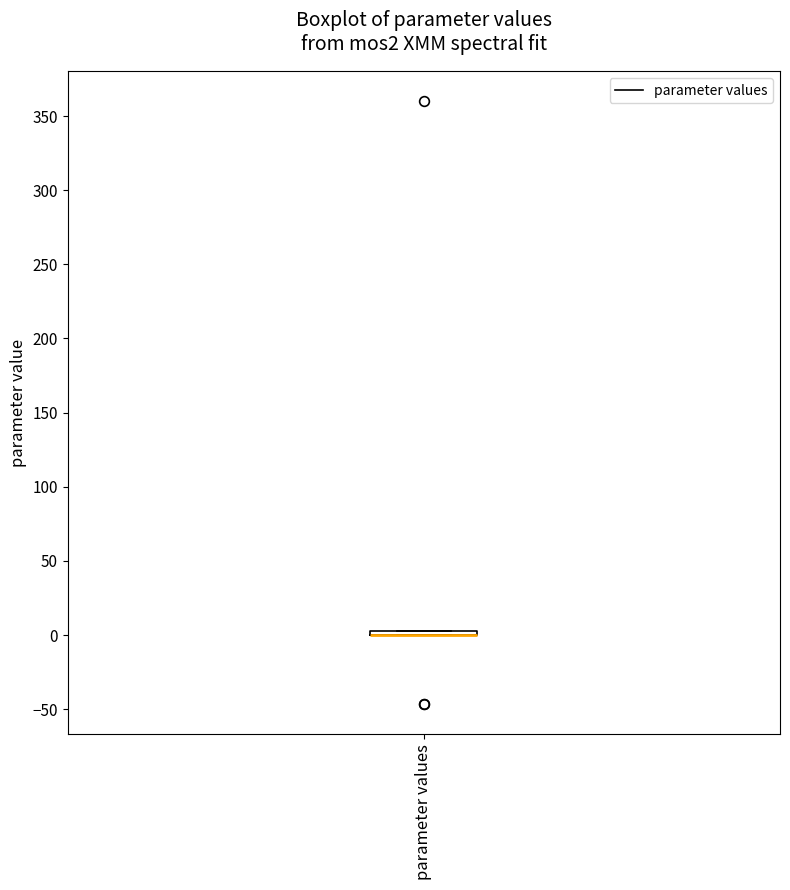

Where is the upper edge of the box for parameter values on the y-axis? The values are not printed on the chart, so give them approximately, as read against the axis.

5